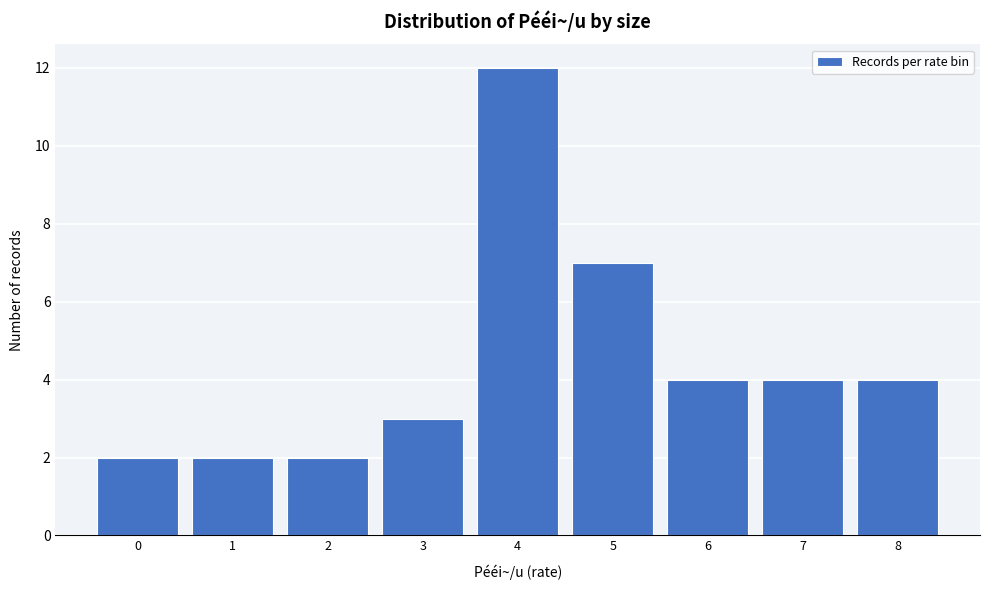

Reading left to right, extract all data points from this chart.

0=2	1=2	2=2	3=3	4=12	5=7	6=4	7=4	8=4